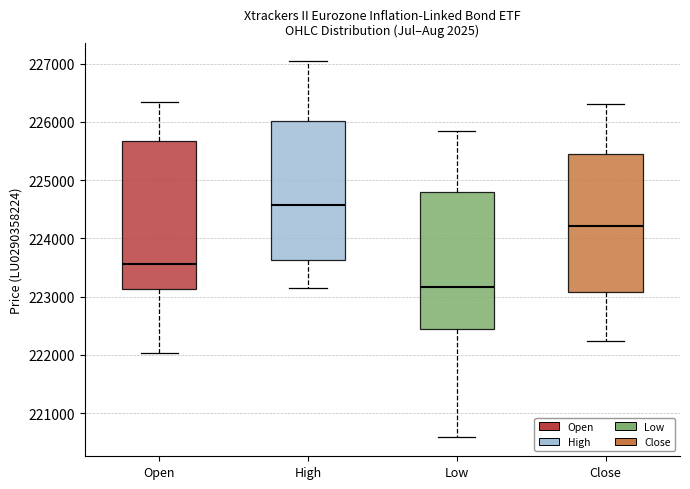

Reading left to right, read every box against the y-axis: the position of its median line, the range the box covers, and the ends of its whiskers. The values are not printed on the chart, so give them approximately, as read against the axis.

Open: median 223600, box 223100 to 225700, whiskers 222000 to 226300
High: median 224600, box 223600 to 226000, whiskers 223200 to 227000
Low: median 223200, box 222500 to 224800, whiskers 220600 to 225800
Close: median 224200, box 223100 to 225500, whiskers 222200 to 226300